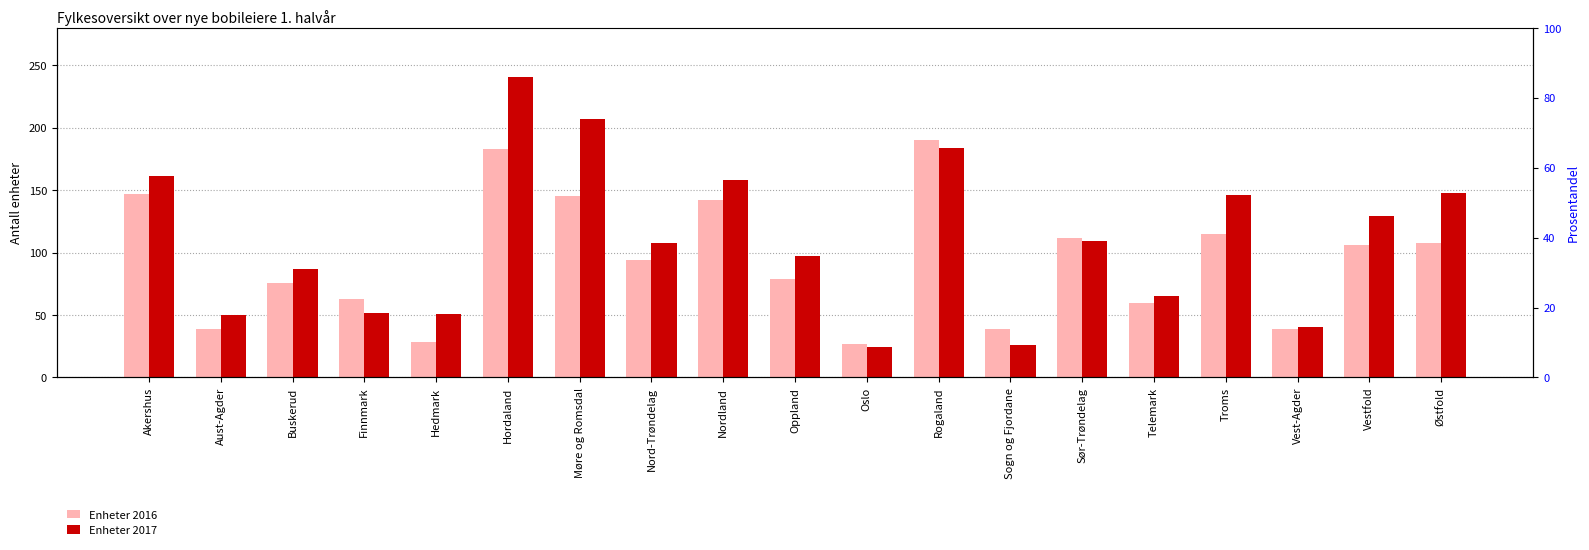

How many series are shown in this chart?

2